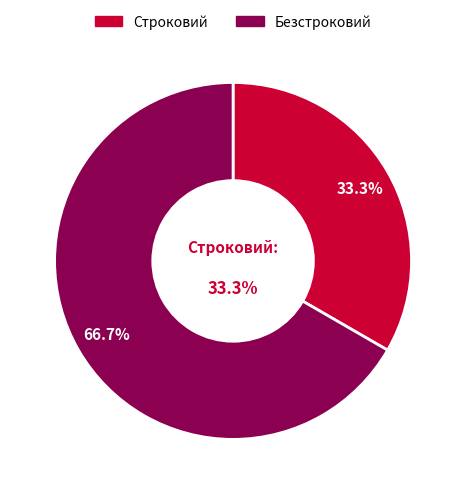

To the nearest percent, what is the difference between the Строковий and Безстроковий slice percentages?

33%